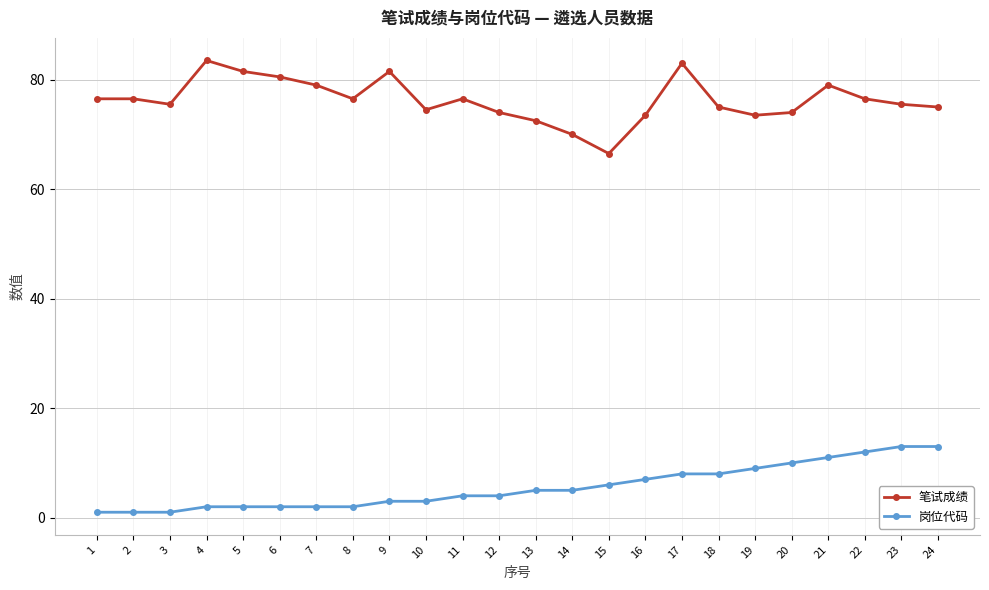

Reading left to right, list all the values displayed in this chart.

笔试成绩: 76.5	76.5	75.5	83.5	81.5	80.5	79.0	76.5	81.5	74.5	76.5	74.0	72.5	70.0	66.5	73.5	83.0	75.0	73.5	74.0	79.0	76.5	75.5	75.0
岗位代码: 1.0	1.0	1.0	2.0	2.0	2.0	2.0	2.0	3.0	3.0	4.0	4.0	5.0	5.0	6.0	7.0	8.0	8.0	9.0	10.0	11.0	12.0	13.0	13.0